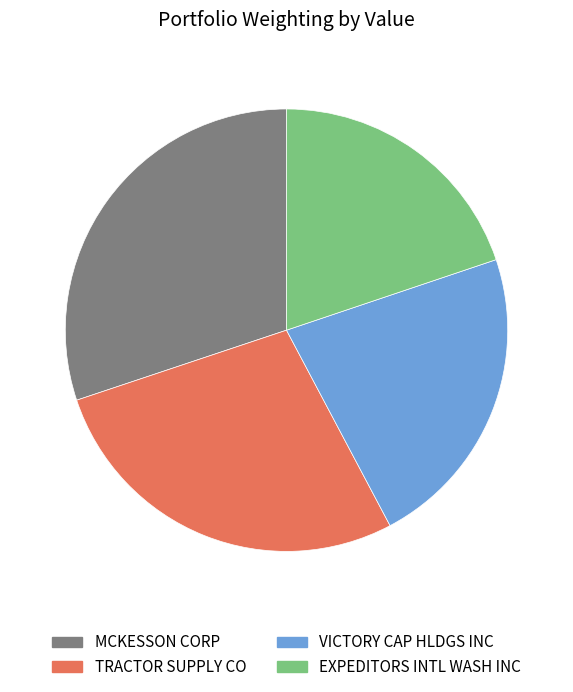

Do TRACTOR SUPPLY CO and MCKESSON CORP together represent more than half of the pie?

Yes